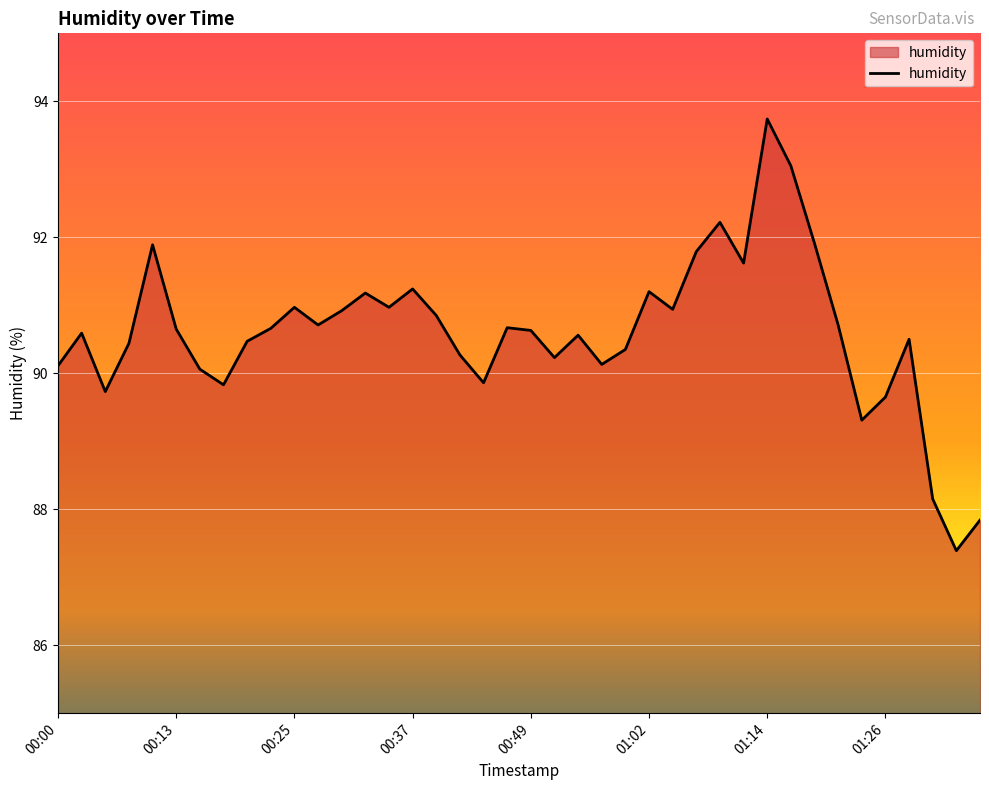

What is the minimum value shown in the chart?

87.4